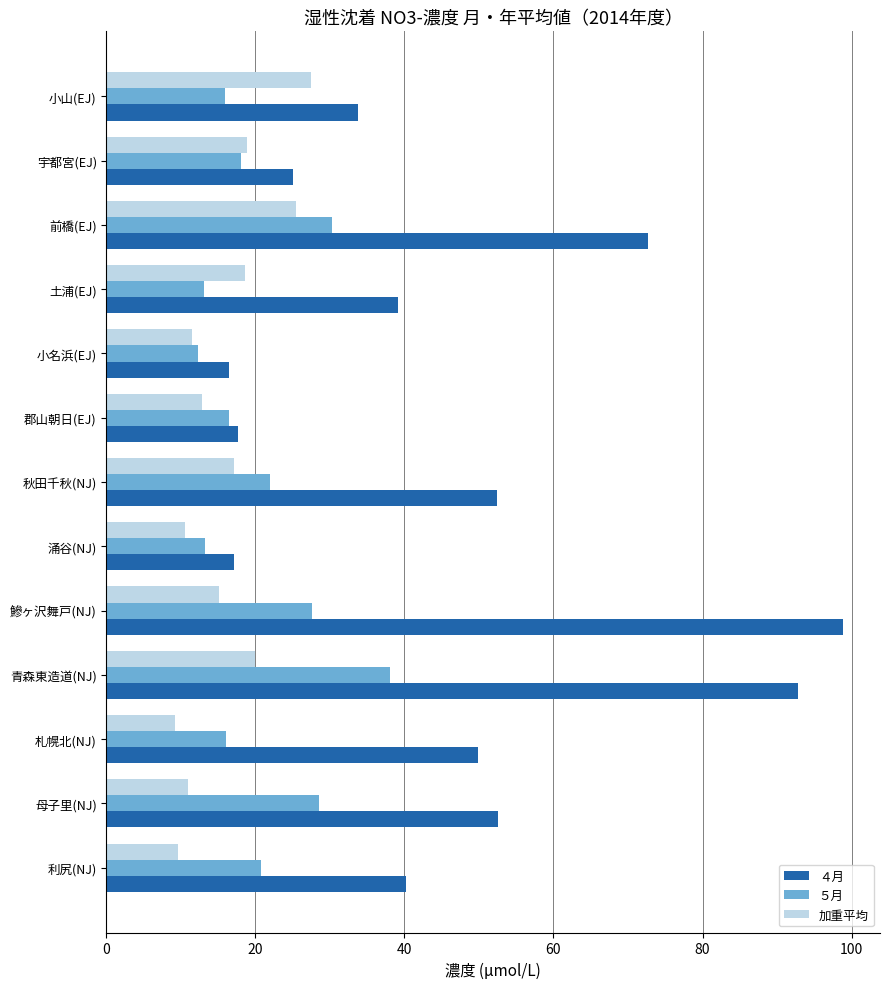

Rank the series by their maximum value, from lowest to highest.

加重平均, ５月, ４月